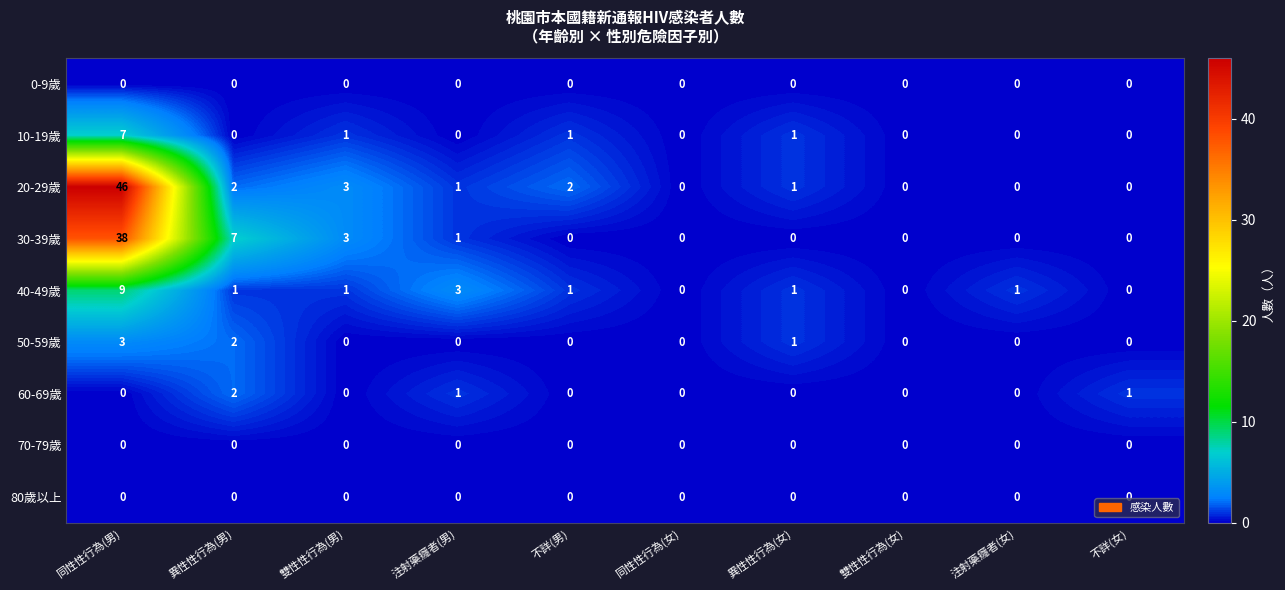

What is the total value across all series at 注射藥癮者(男)?

6